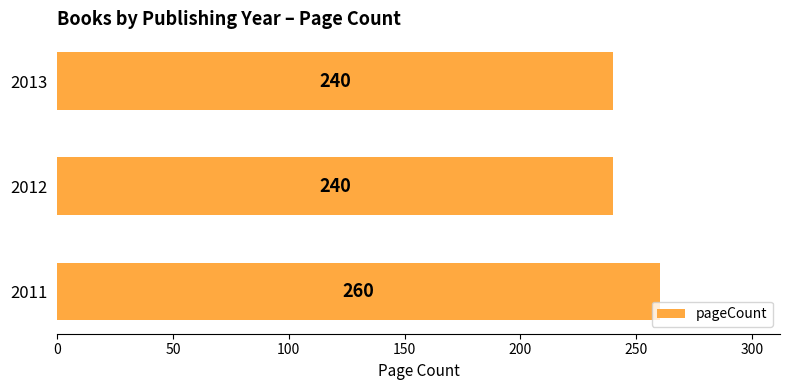

What is the sum of all values?

740